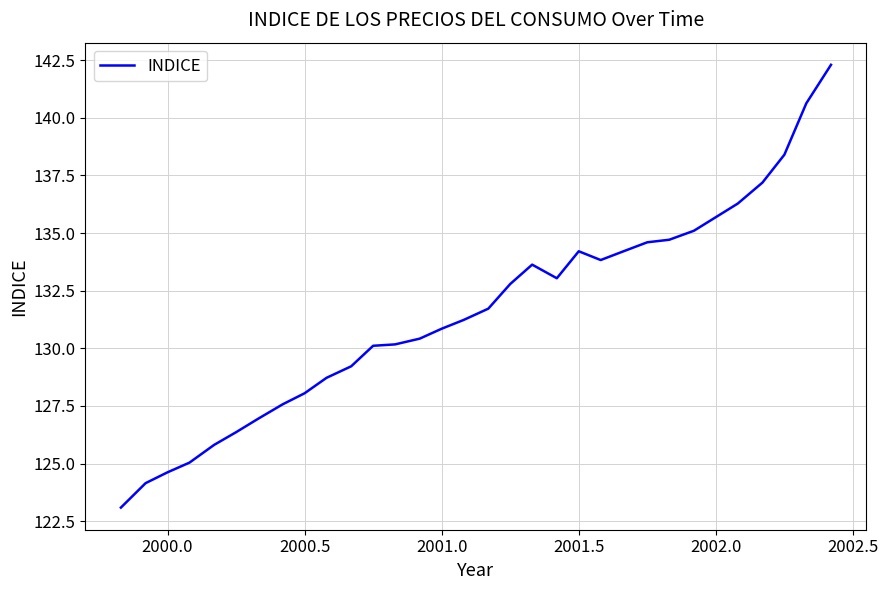

What is the greatest value displayed?

142.3